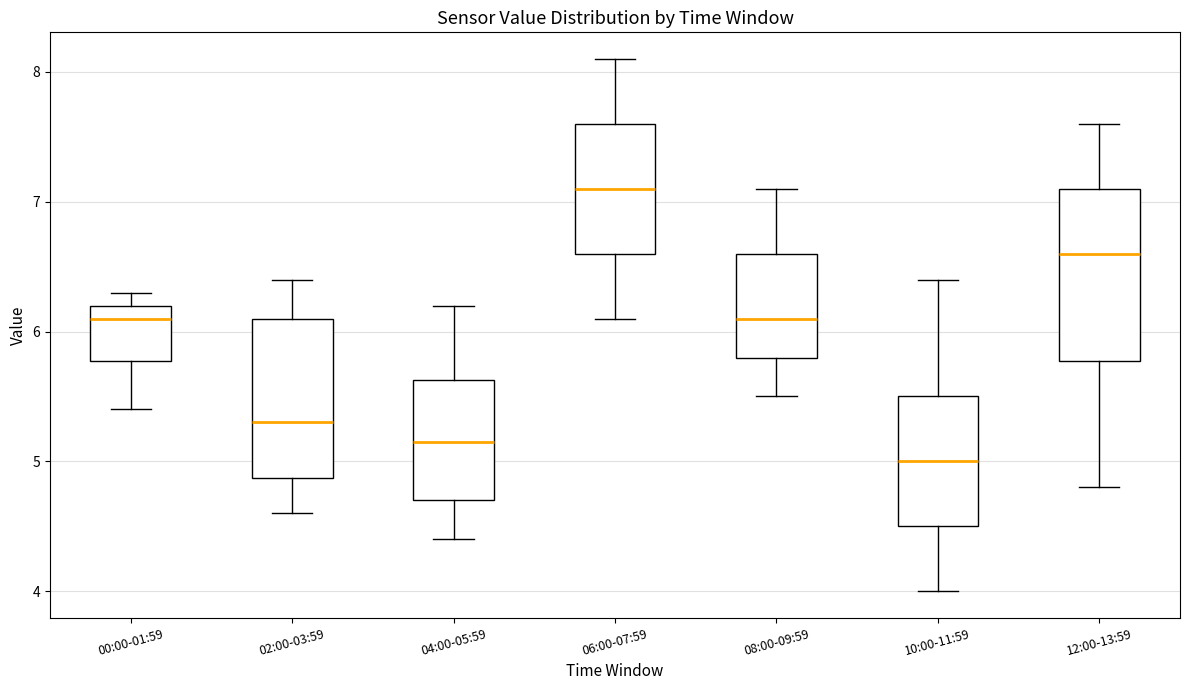

Reading left to right, transcribe this box plot: for each box, give where its median line is, the range the box spans, and where its two whiskers end, as read against the y-axis. The values are not printed on the chart, so give them approximately, as read against the axis.

00:00-01:59: median 6.1, box 5.8 to 6.2, whiskers 5.4 to 6.3
02:00-03:59: median 5.3, box 4.9 to 6.1, whiskers 4.6 to 6.4
04:00-05:59: median 5.2, box 4.7 to 5.6, whiskers 4.4 to 6.2
06:00-07:59: median 7.1, box 6.6 to 7.6, whiskers 6.1 to 8.1
08:00-09:59: median 6.1, box 5.8 to 6.6, whiskers 5.5 to 7.1
10:00-11:59: median 5.0, box 4.5 to 5.5, whiskers 4.0 to 6.4
12:00-13:59: median 6.6, box 5.8 to 7.1, whiskers 4.8 to 7.6